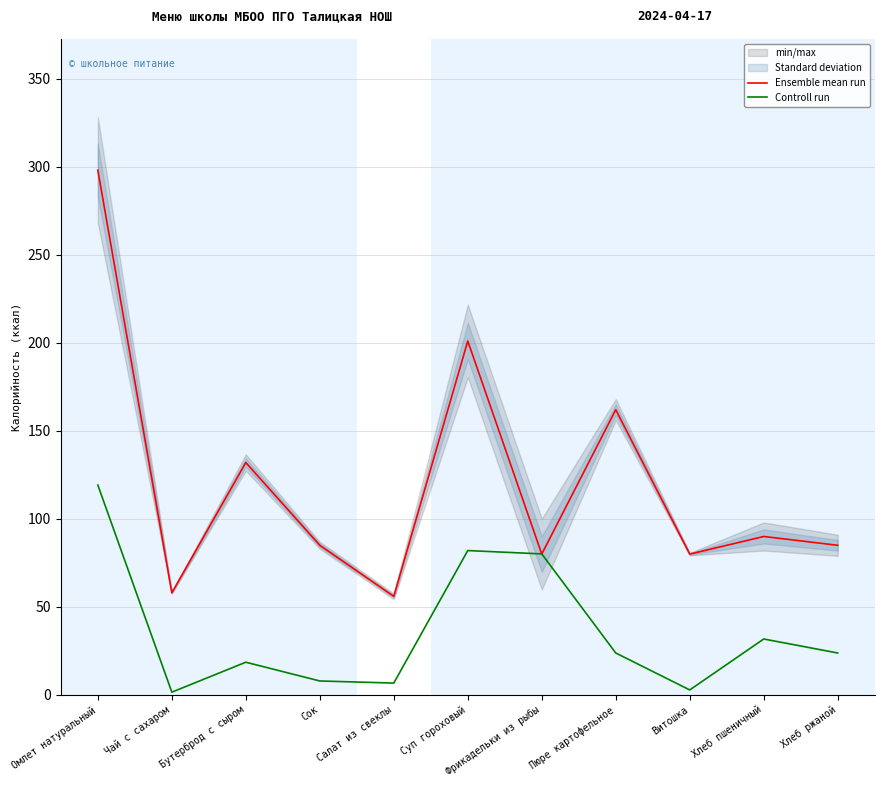

How many interior local peaks does the Ensemble mean run series have?

4